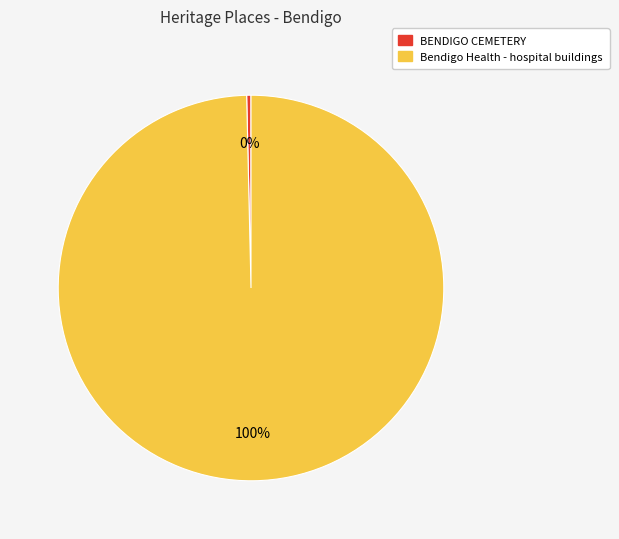

What percentage is the Bendigo Health - hospital buildings slice, to the nearest percent?

100%